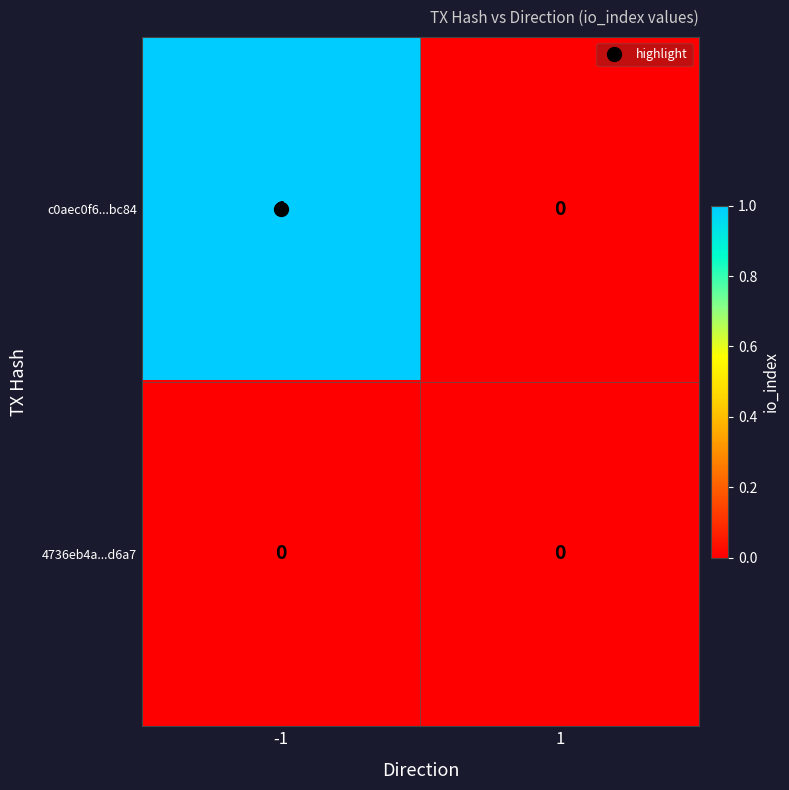

Which series has the largest range (max minus min)?

c0aec0f6...bc84